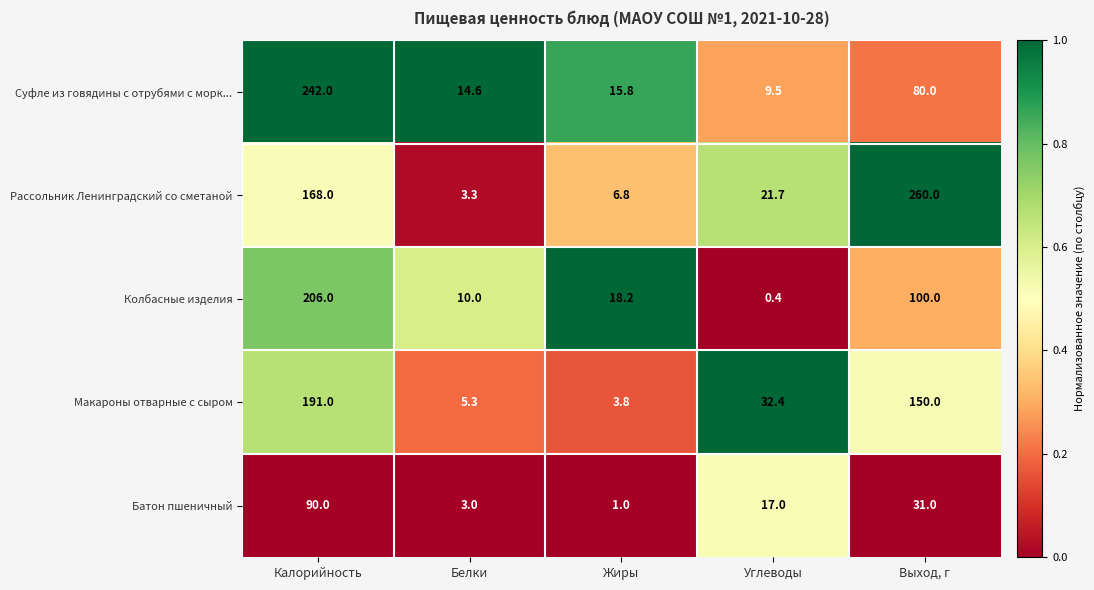

Is it true that Батон пшеничный equals 90.0 at Калорийность?

True